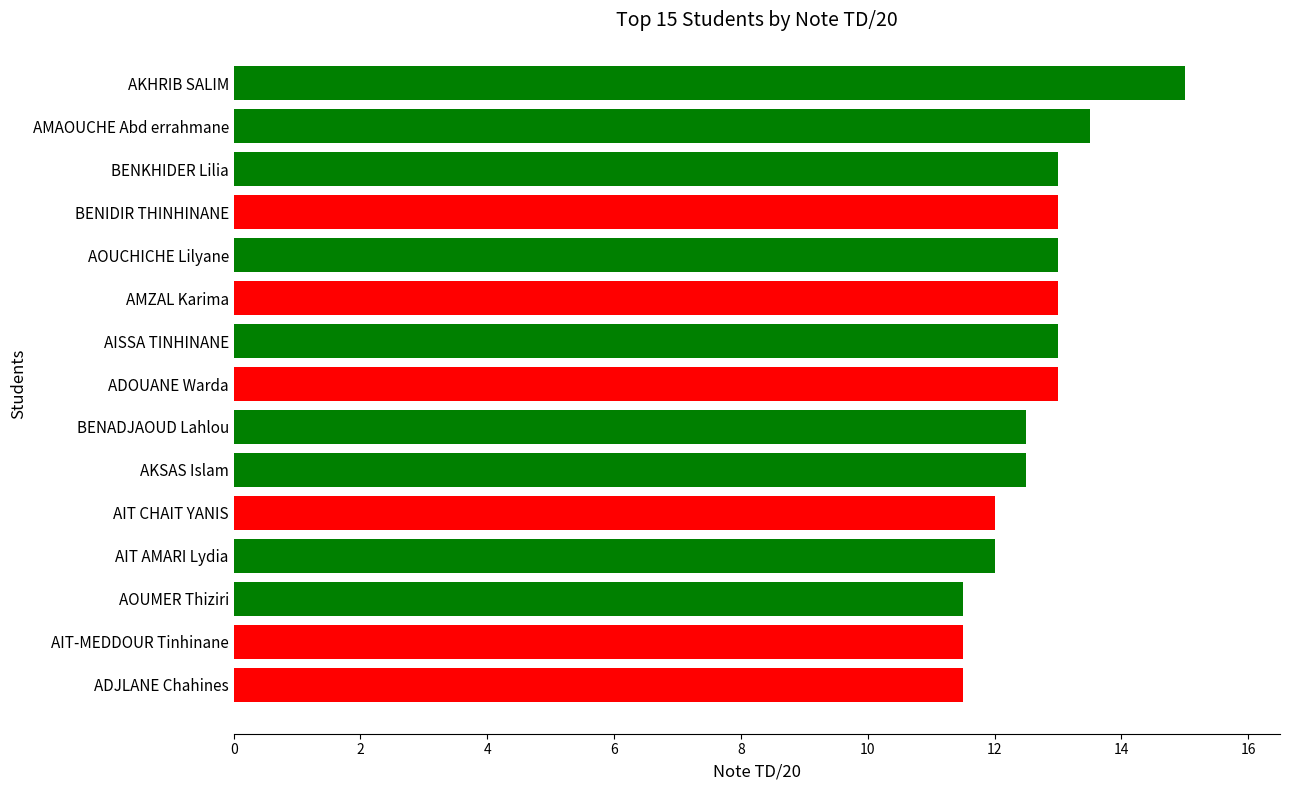

Are the bars horizontal?

Yes